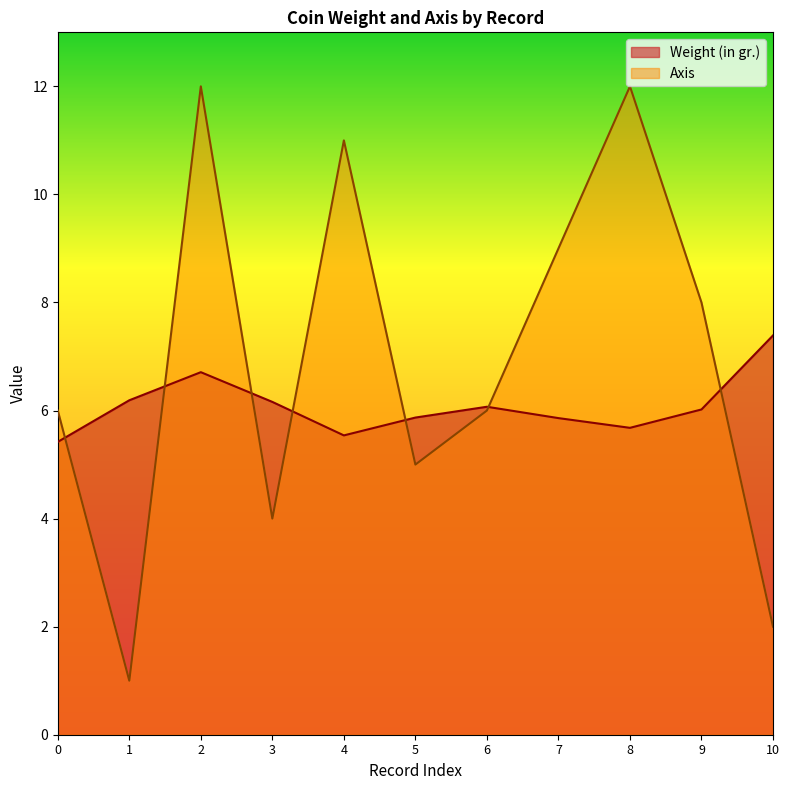

Which series has the widest spread of values?

Axis